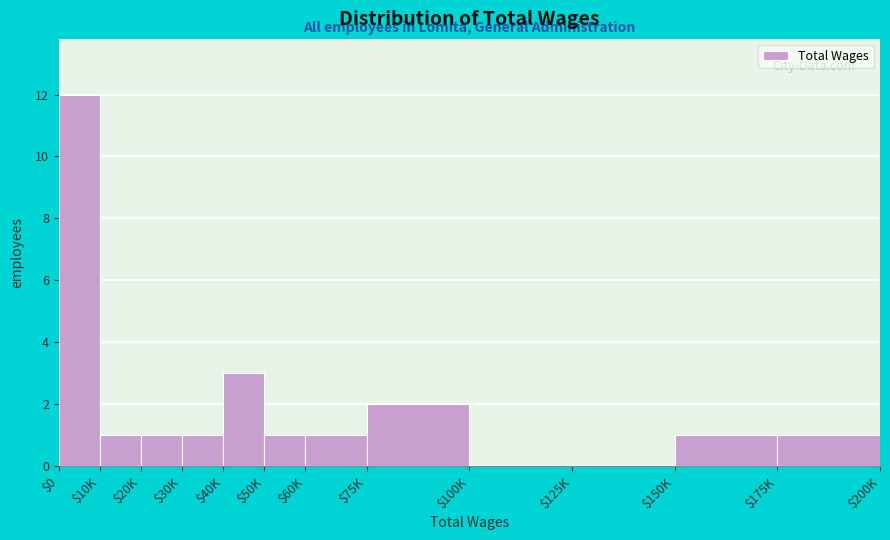

Where is the data nearest to the value 6?

$40K